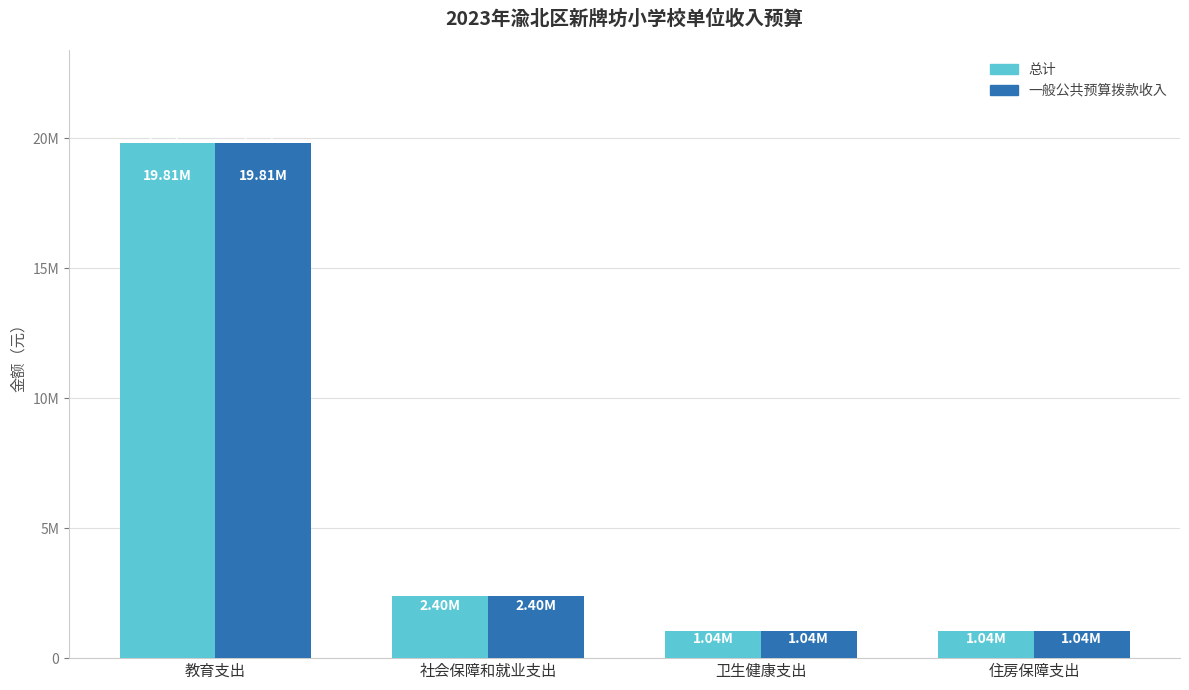

Are the bars grouped side by side (vs. stacked)?

Yes